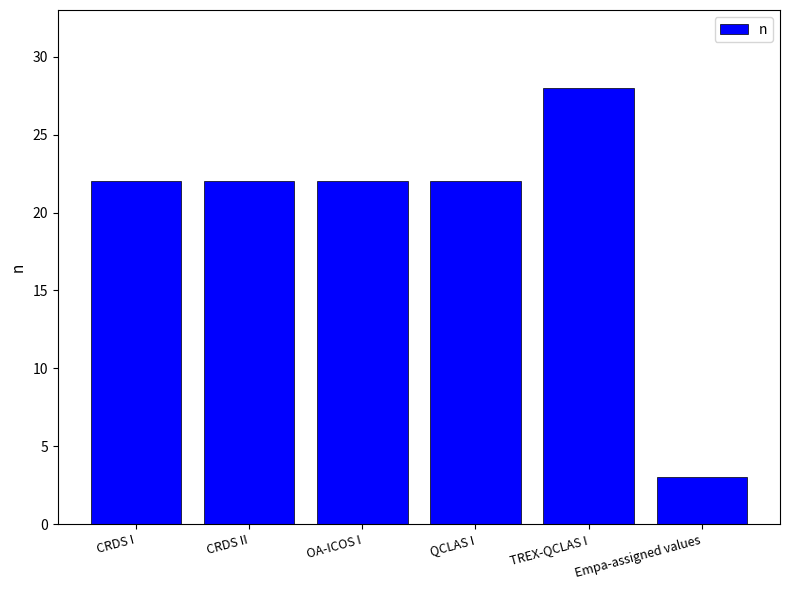

Reading left to right, transcribe all the data shown in this chart.

22	22	22	22	28	3